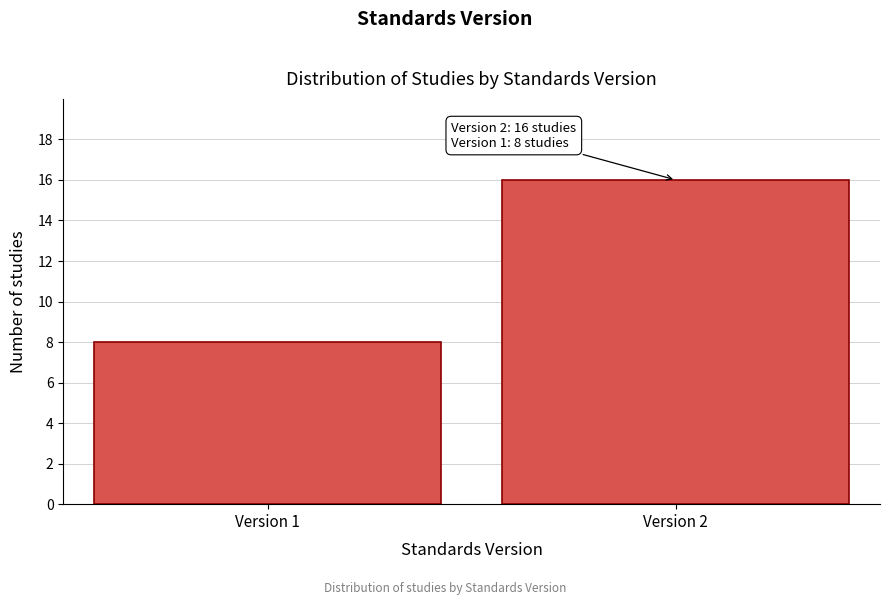

Reading left to right, extract all data points from this chart.

Version 1=8	Version 2=16